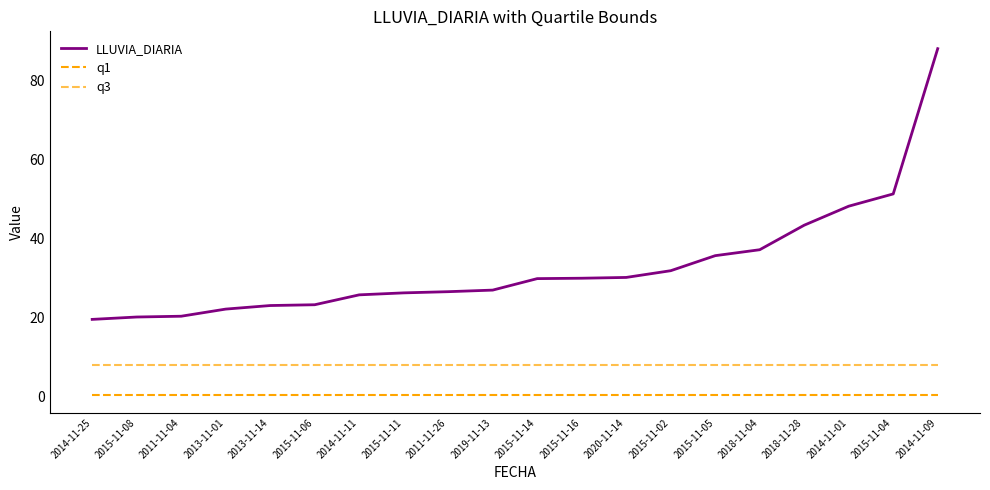

What is the label of the 10th point from the right?

2015-11-14